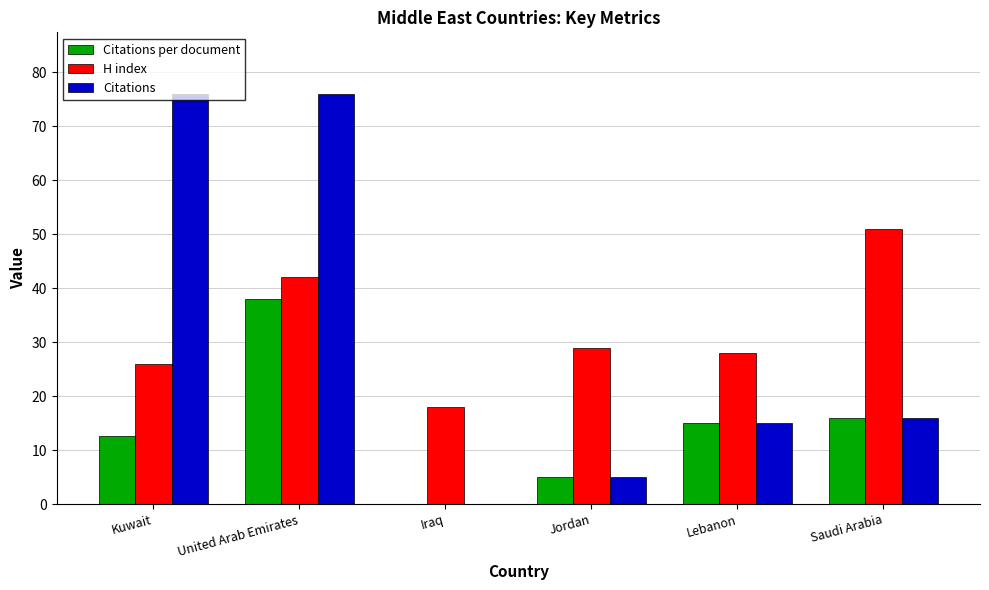

What is the sum of the Citations values at Lebanon and Saudi Arabia?

31.0